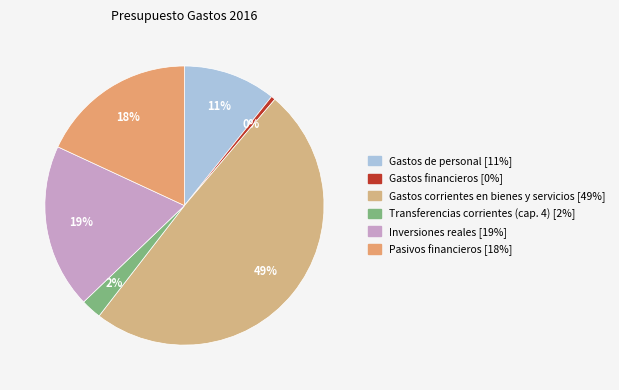

Is there any slice that represents more than half of the pie?

No